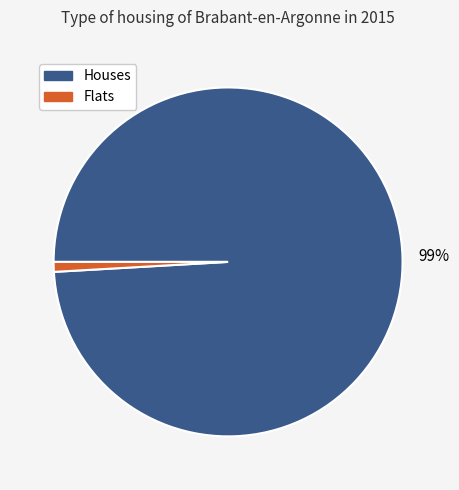

Does any single category account for the majority?

Yes